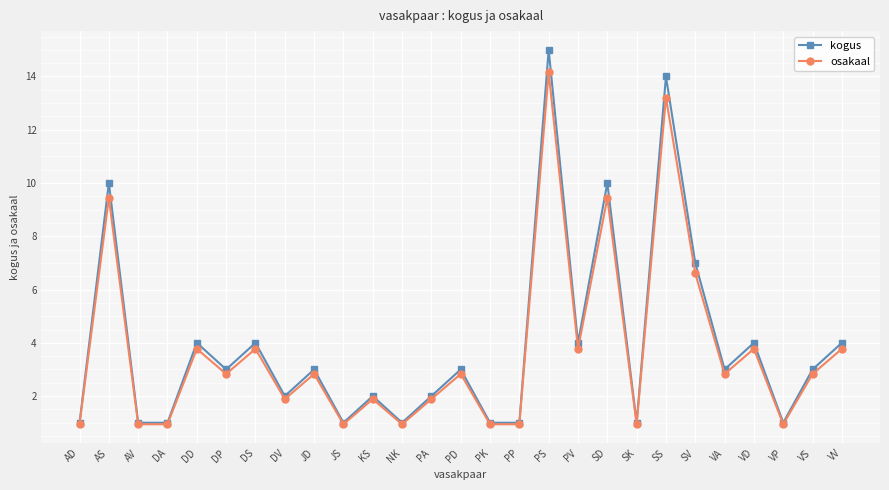

How many interior local peaks does the osakaal series have?

10